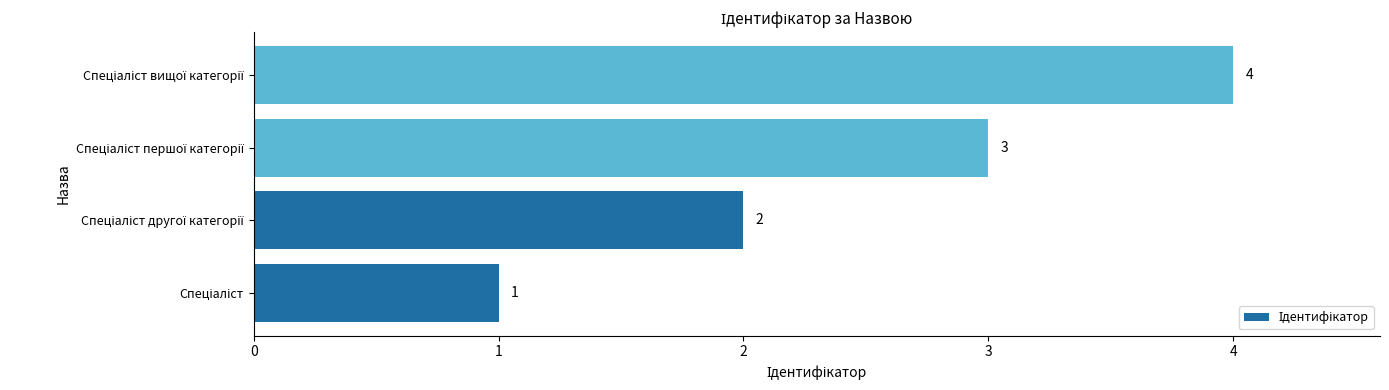

What is the greatest value displayed?

4